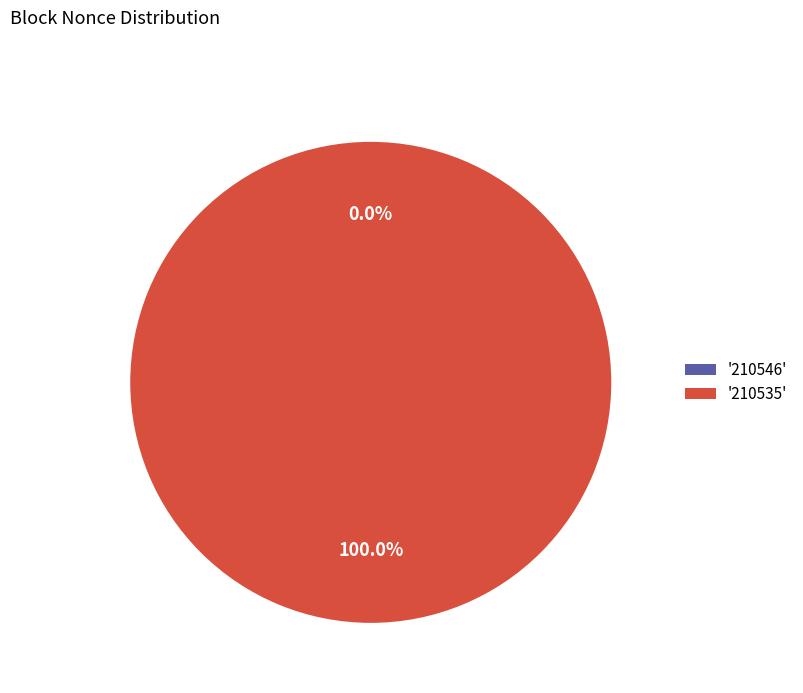

Is it true that 210535 is 100% of the pie?

True